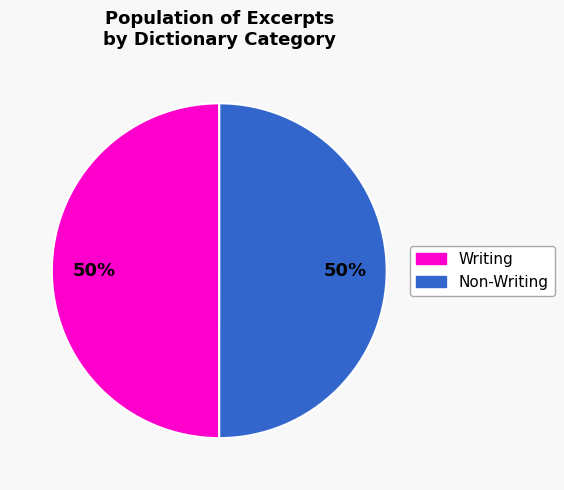

Is there a majority slice in this chart?

No